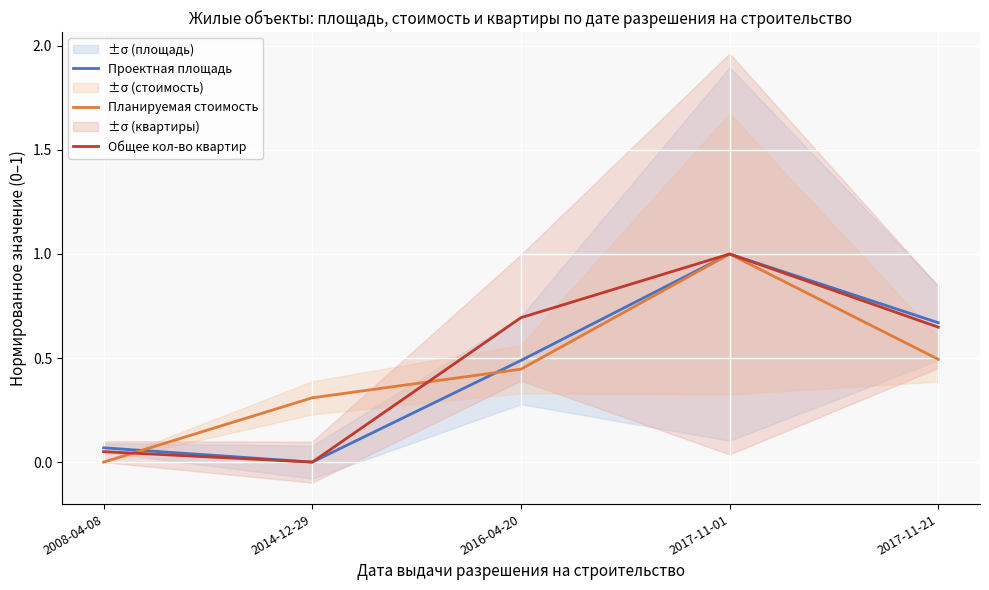

List the labels in order of Проектная площадь value, smallest first.

2014-12-29, 2008-04-08, 2016-04-20, 2017-11-21, 2017-11-01